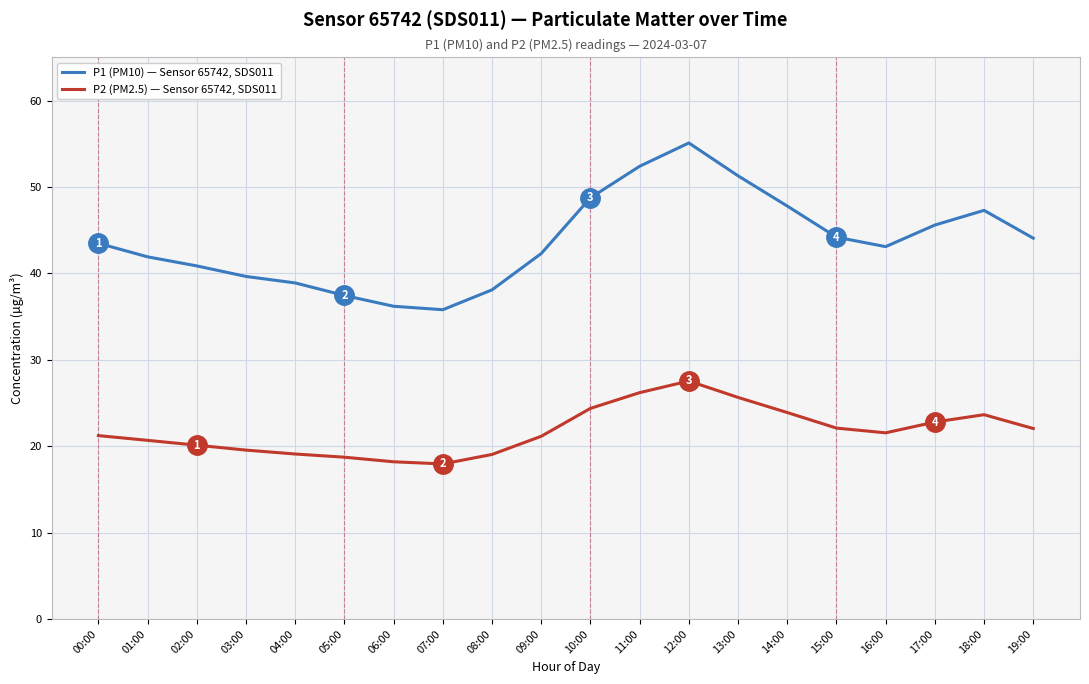

True or false: P2 (PM2.5) — Sensor 65742, SDS011 and P1 (PM10) — Sensor 65742, SDS011 cross at least once.

False